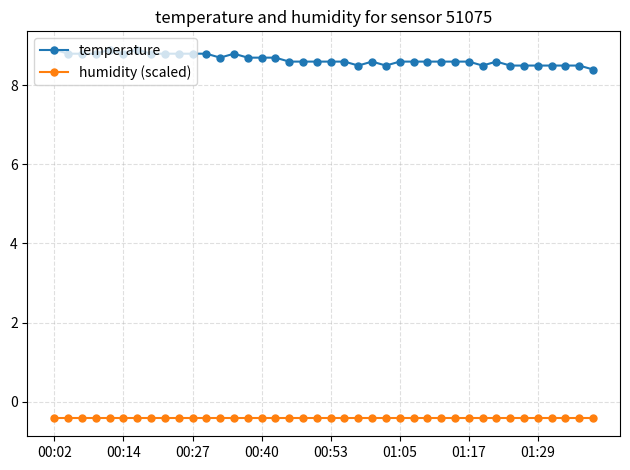

What is the sum of all temperature values?

346.2